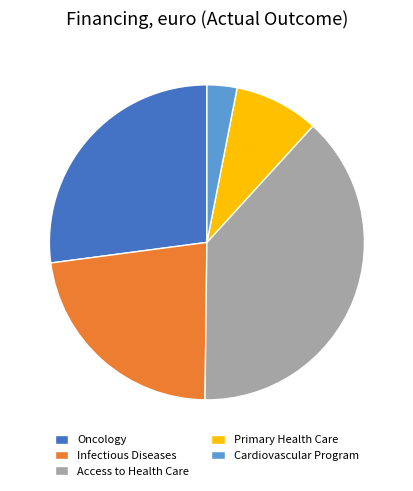

Does Access to Health Care account for over 50% of the chart?

No